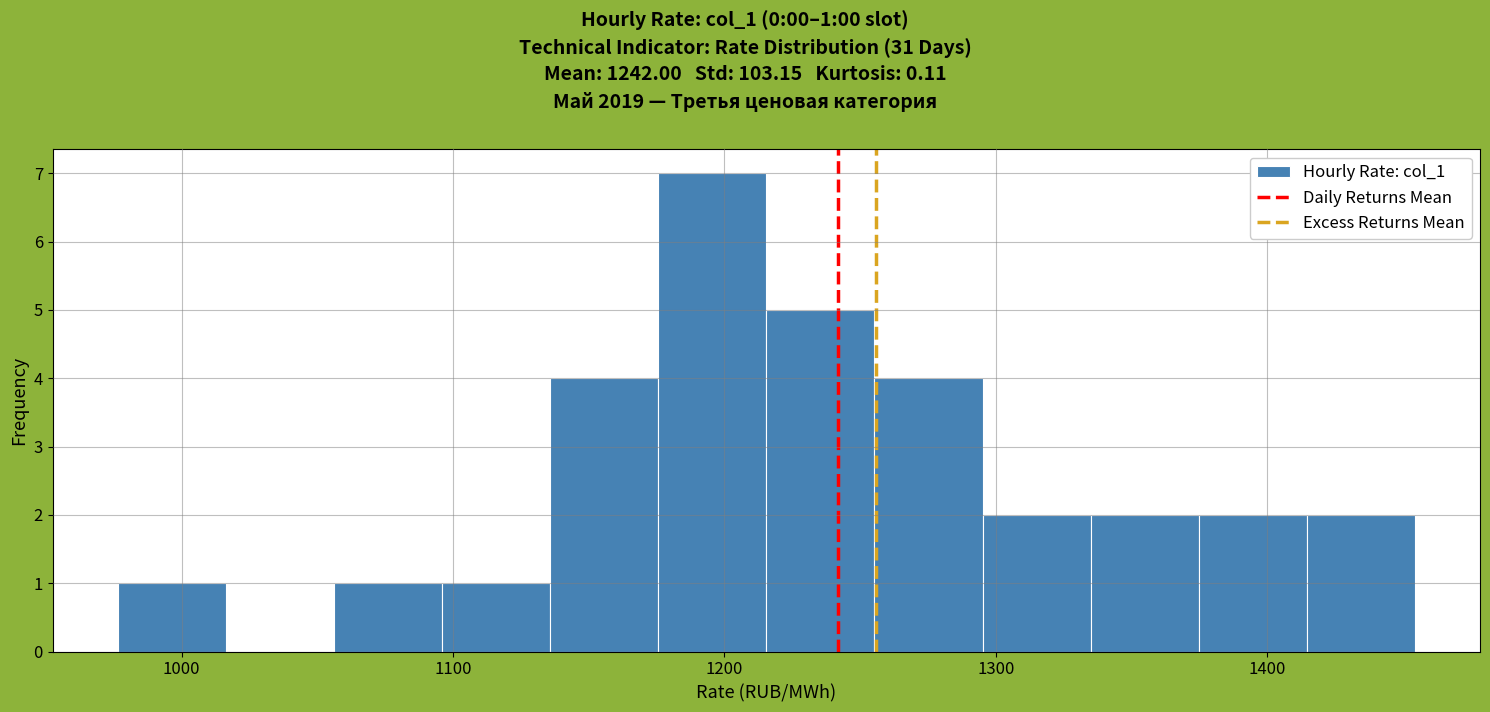

Read against the x-axis, roughly where is the centre of the tallest bar?

1200